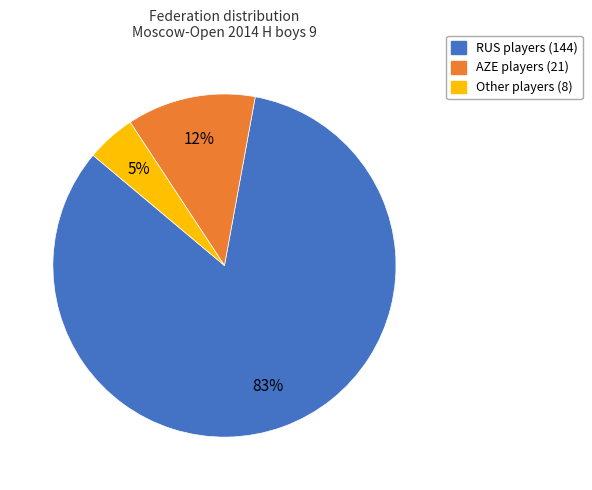

Is the sum of Other and RUS greater than half?

Yes